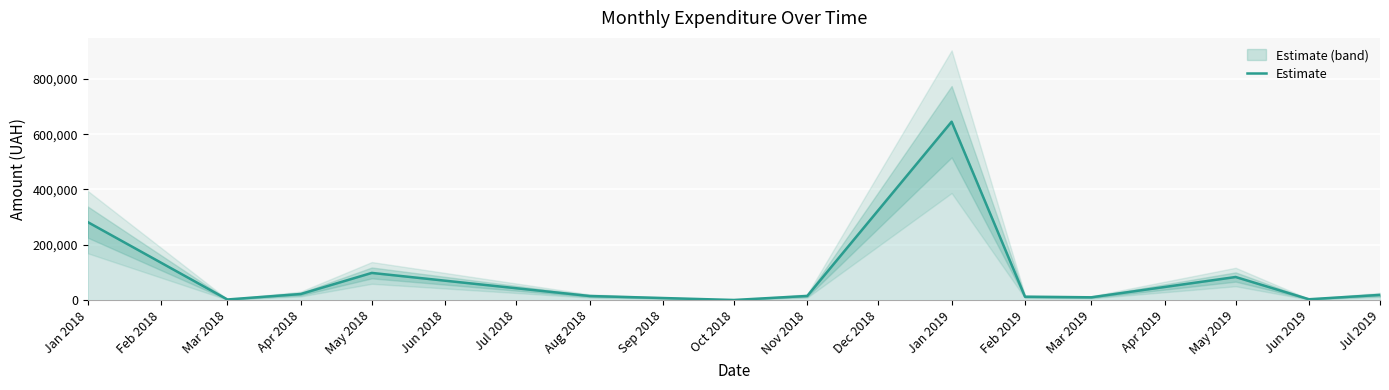

Where is Estimate nearest to the value 322672?

Jan 2018